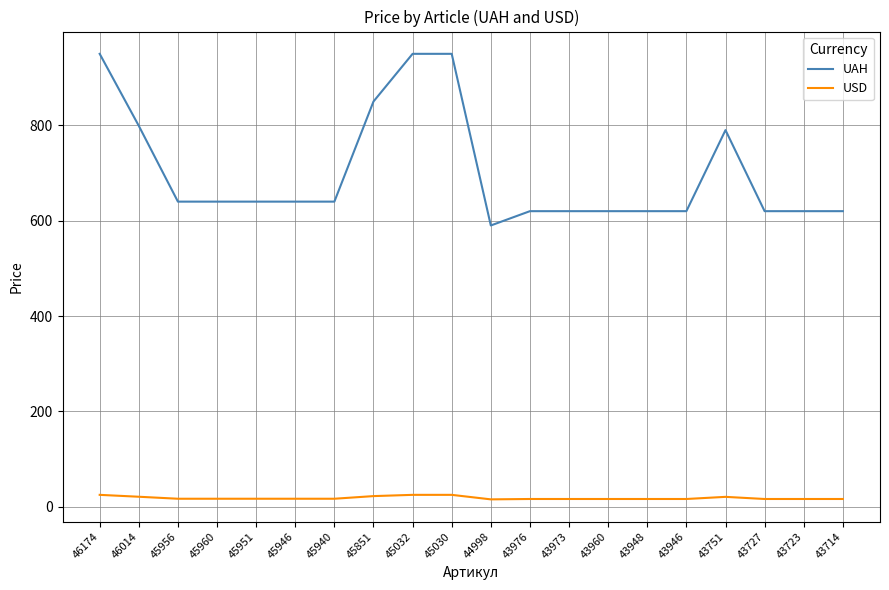

List the series in order of their peak value, lowest first.

USD, UAH